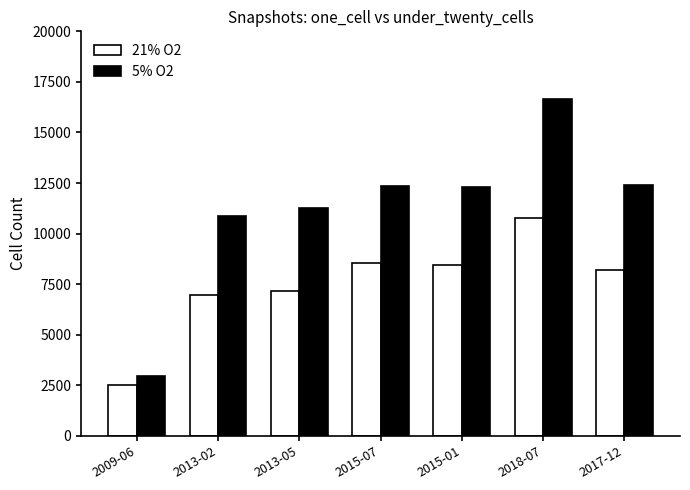

What is the sum of all 5% O2 values?

78842